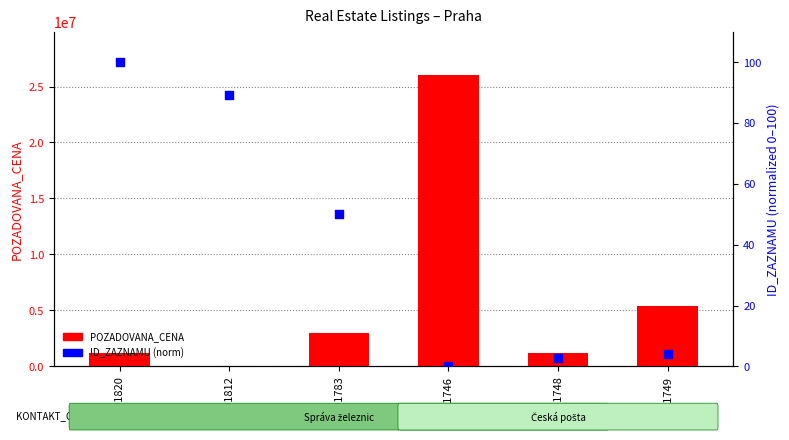

Which series has the largest total across all categories?

POZADOVANA_CENA